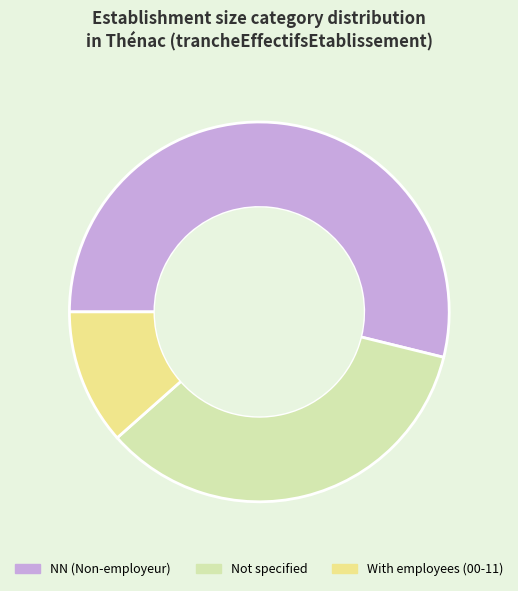

Do Not specified and With employees (00-11) together represent more than half of the pie?

No